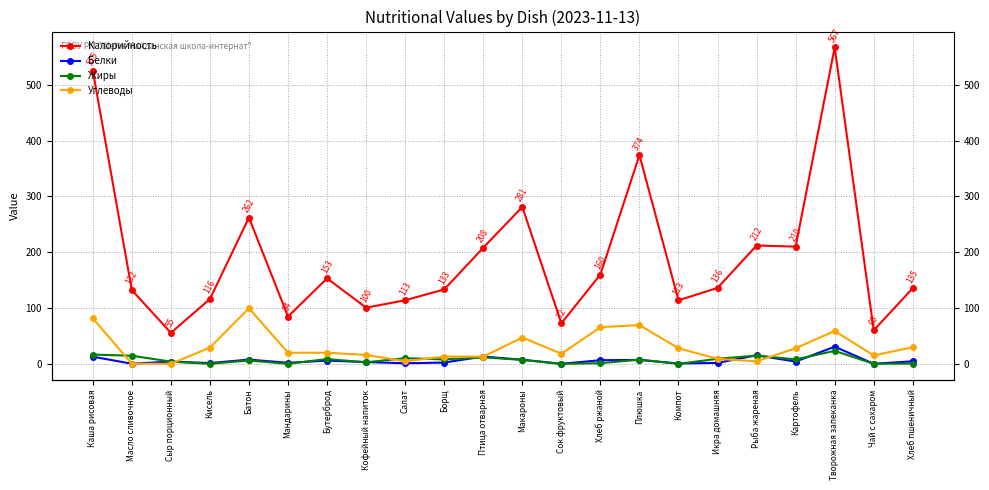

How many lines are shown in the chart?

4